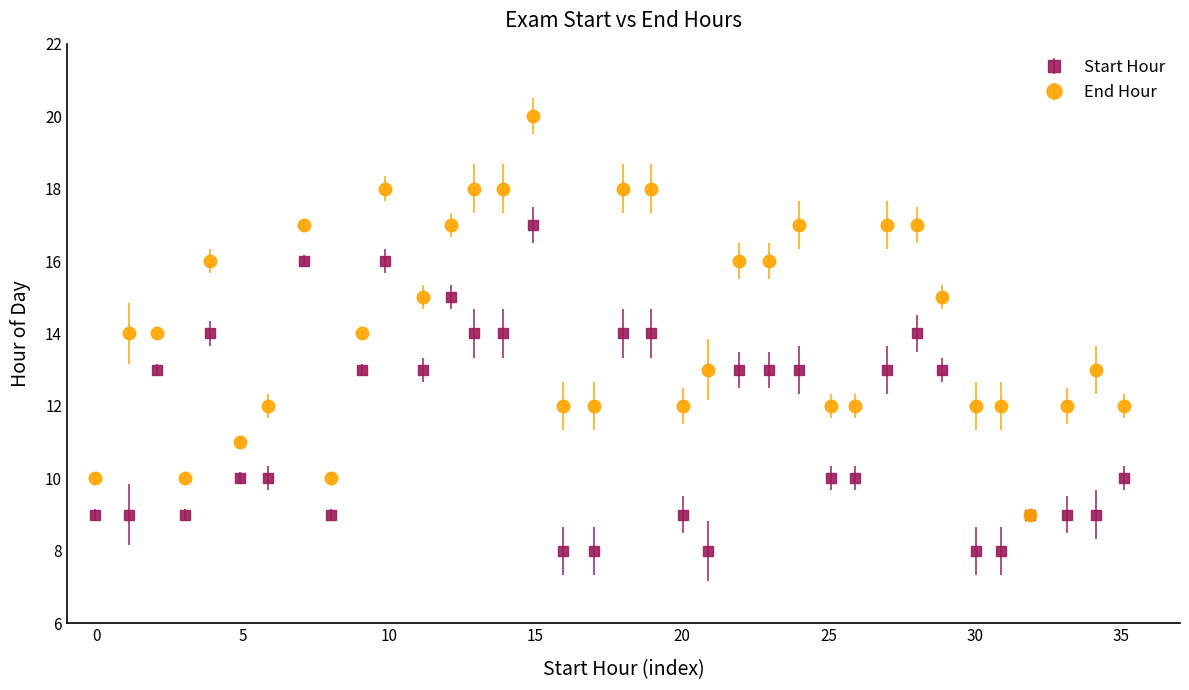

Which series has the largest total across all categories?

End Hour